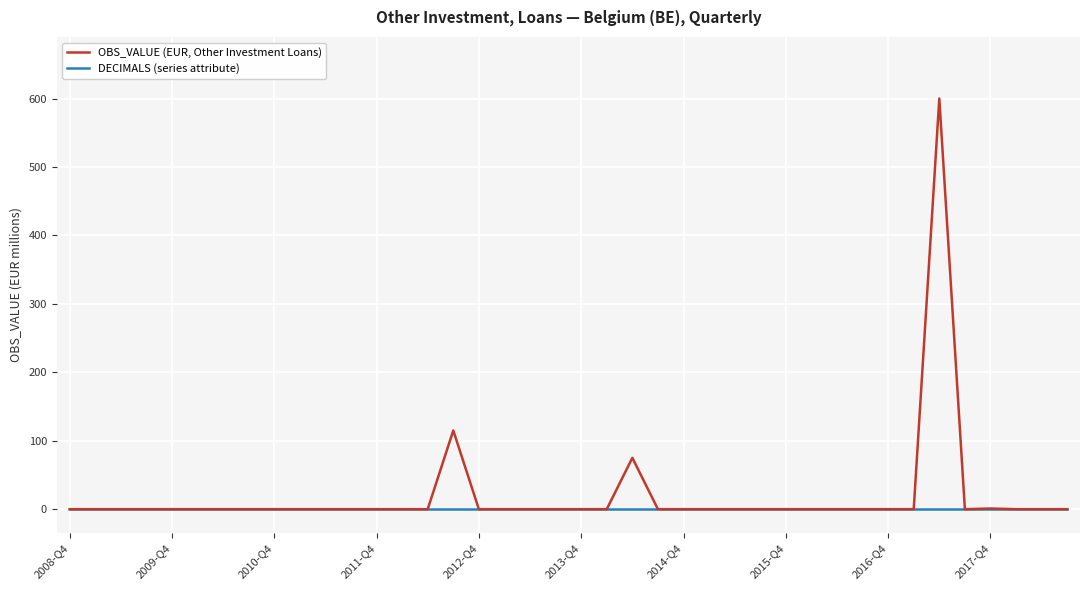

At how many categories does at least one series exceed 412?

1